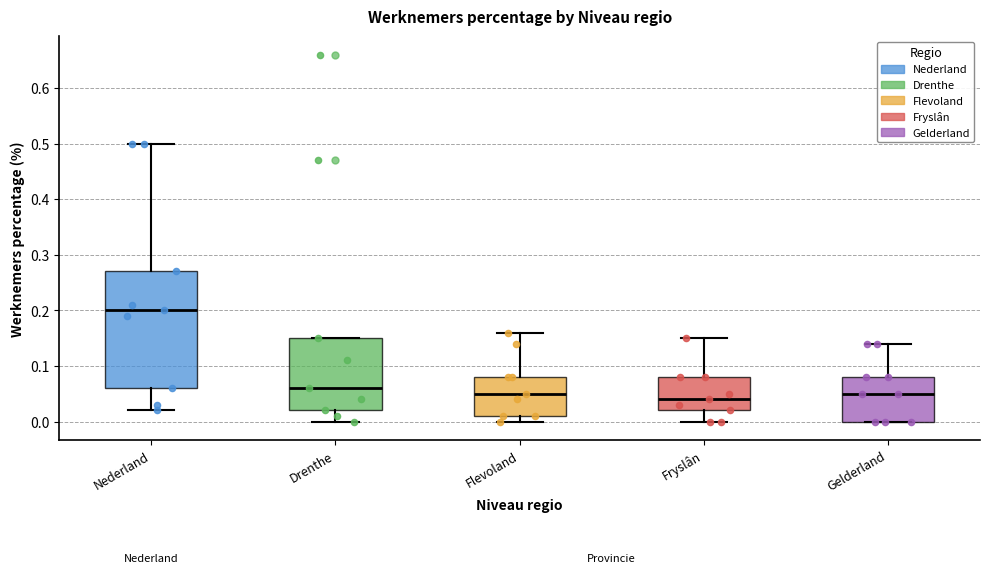

Which box's median line is the lowest?

Fryslân